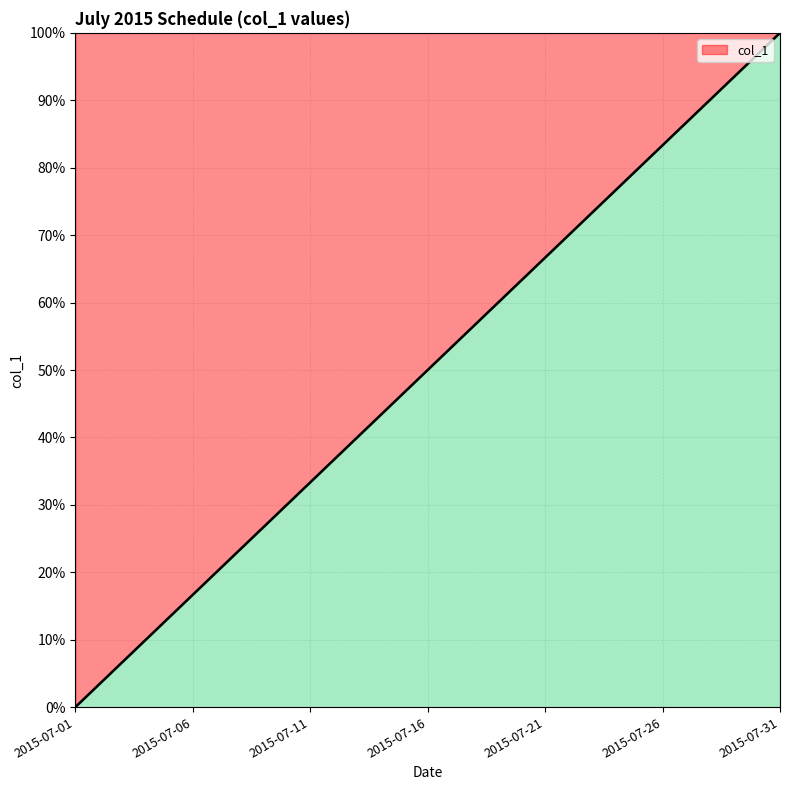

How many lines are shown in the chart?

1